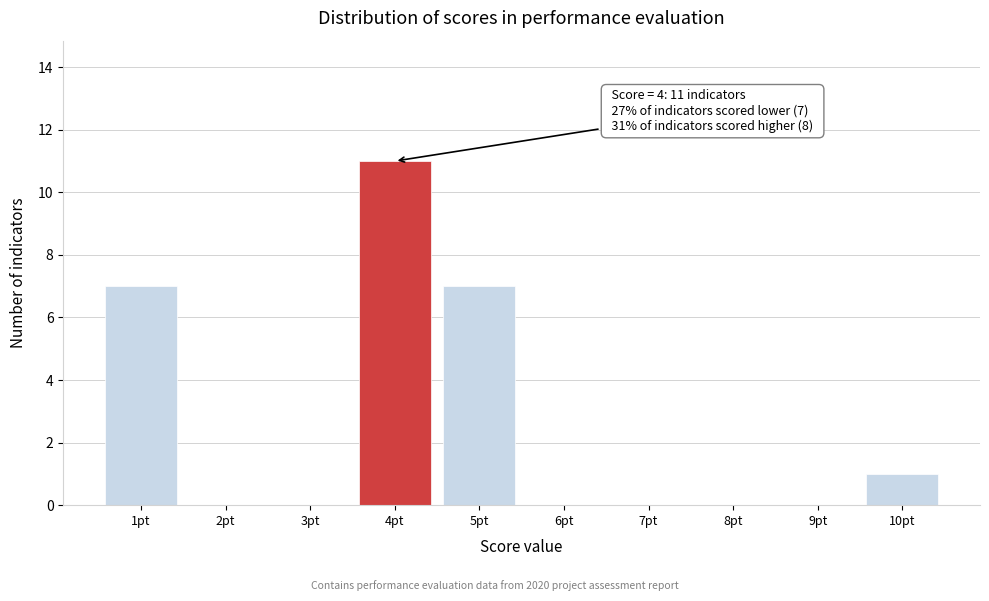

Over which range of the x-axis is the bar tallest?

3.5 to 4.5